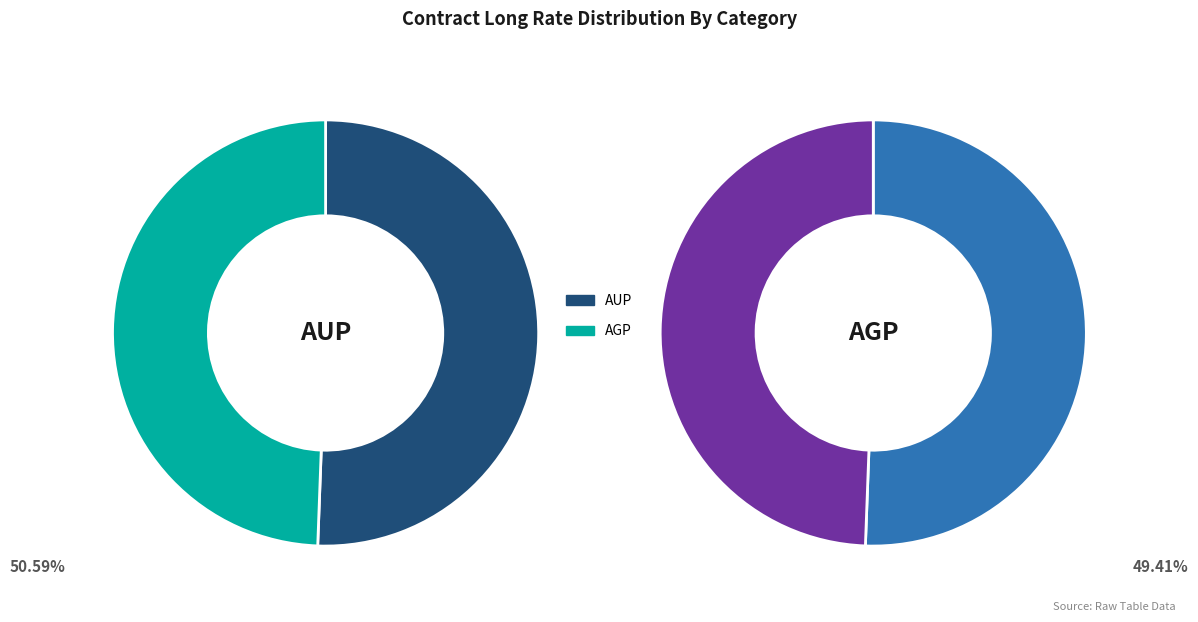

Between AUP and AGP, which is larger?

AUP